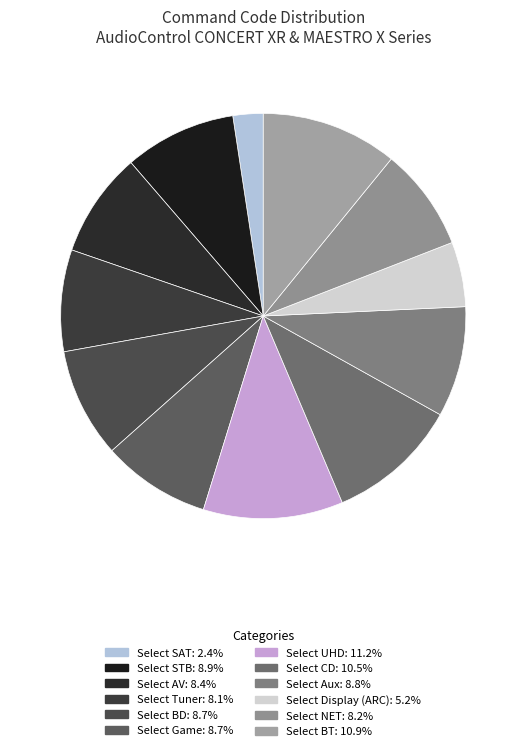

How many segments does this pie chart have?

12